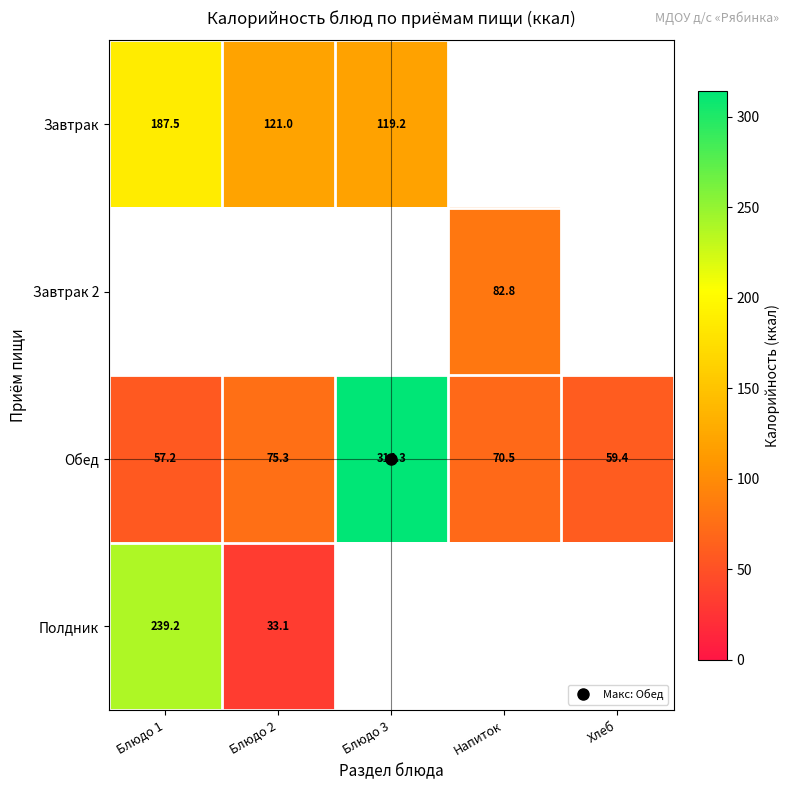

At Напиток, list the series in order from smallest to largest.

Обед, Полдник, Завтрак, Завтрак 2